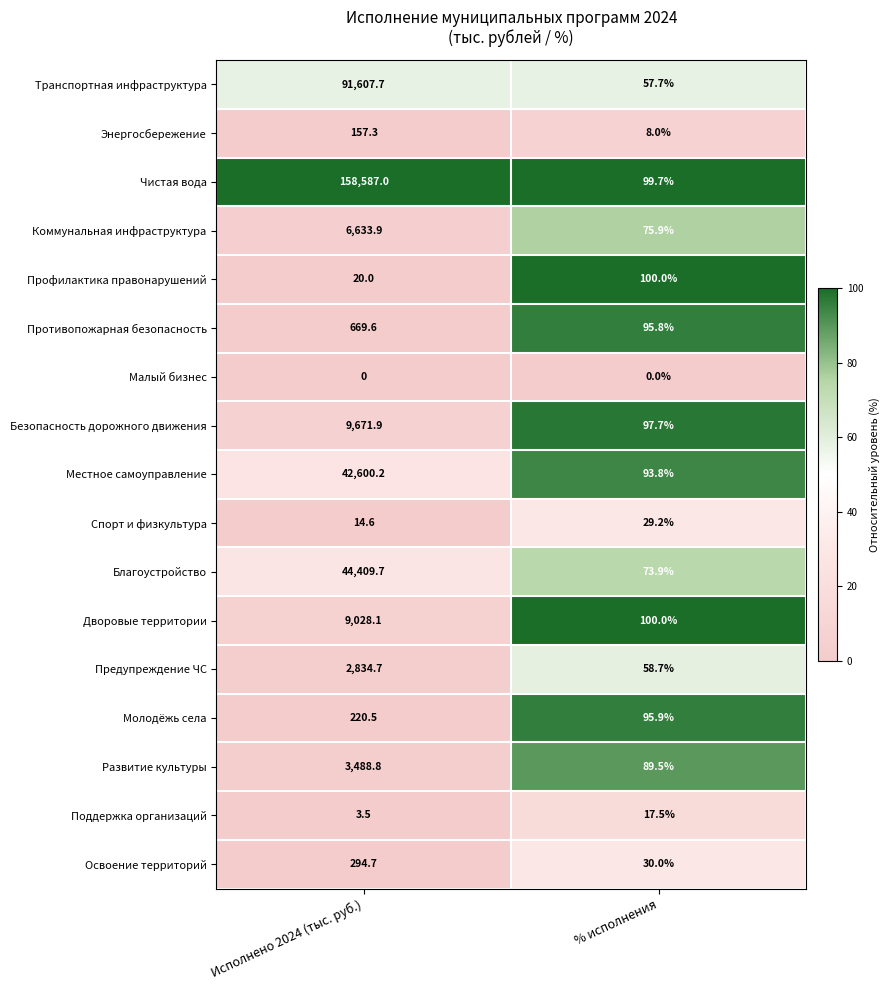

Which label corresponds to the largest value in the chart?

Исполнено 2024 (тыс. руб.)